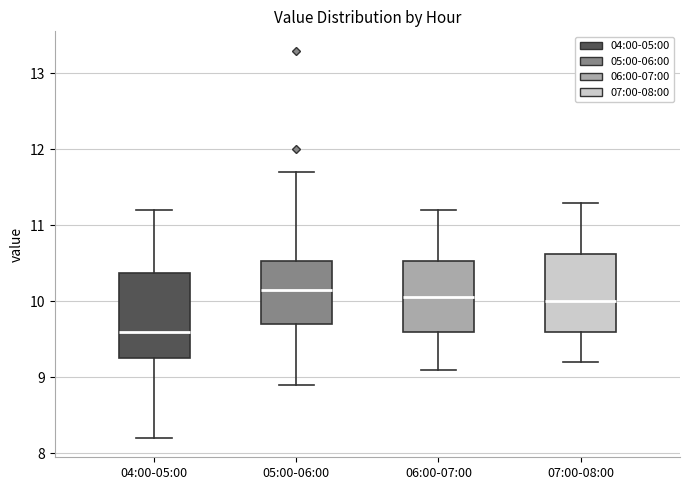

Where does the median line of the box for 04:00-05:00 sit on the y-axis? The values are not printed on the chart, so give them approximately, as read against the axis.

9.6